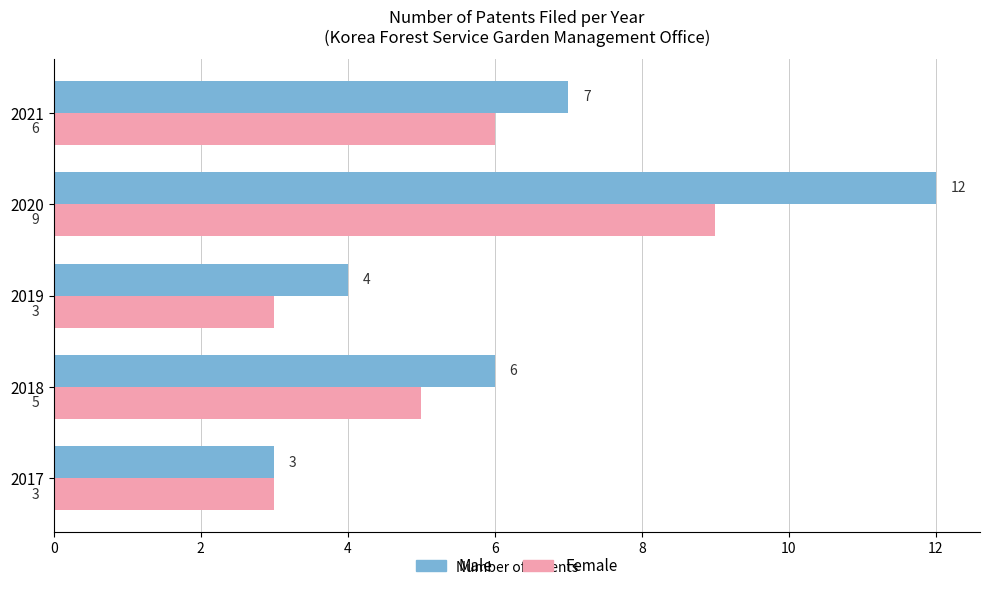

How many series are shown in this chart?

2